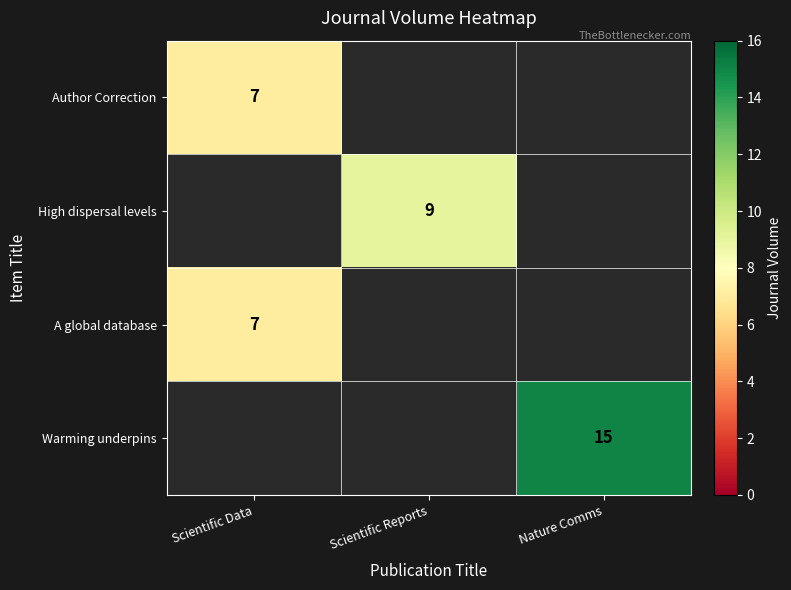

The value of High dispersal levels at Scientific Reports is 12. True or false?

False